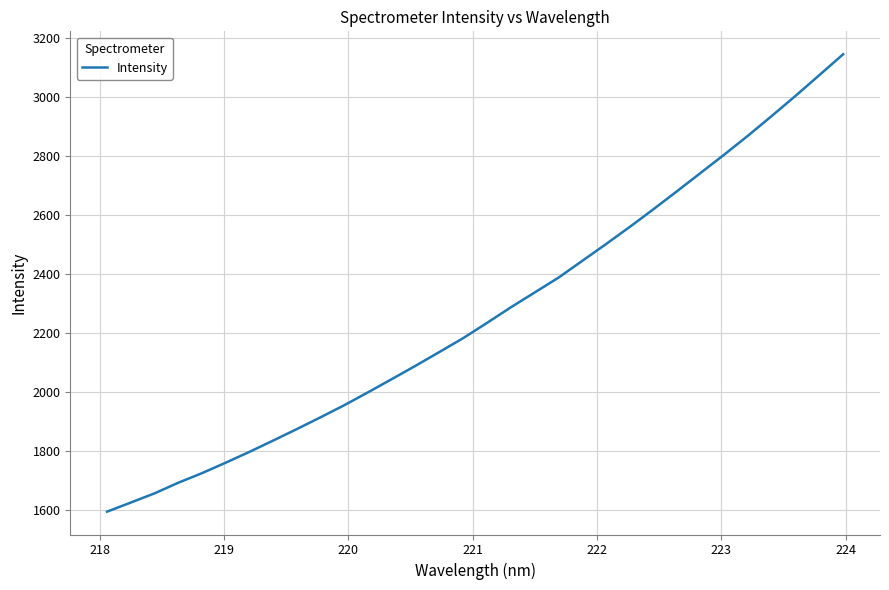

What is the smallest value displayed?

1592.8